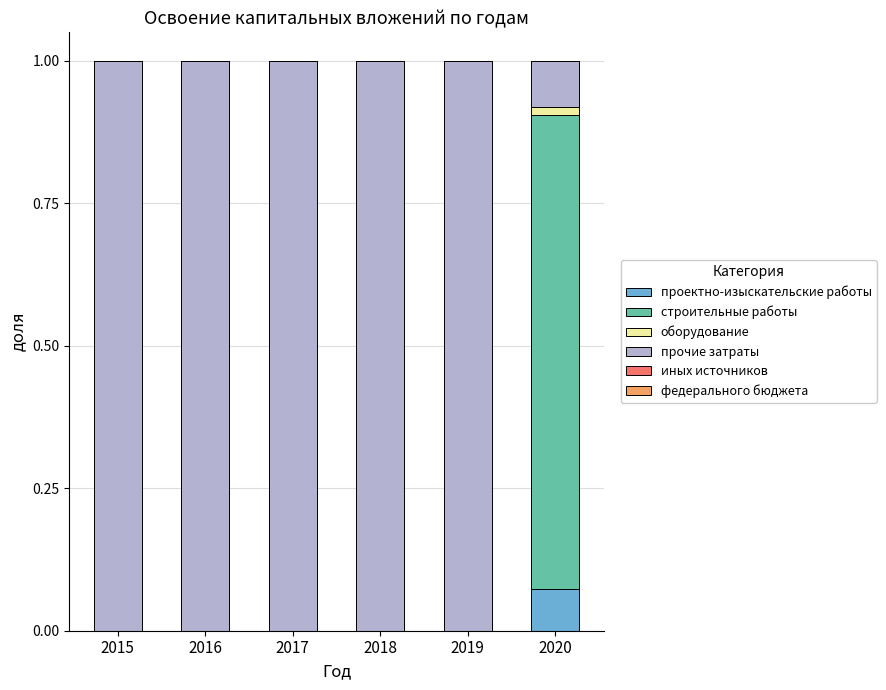

The value of проектно-изыскательские работы at 2016 is 0.0. True or false?

True